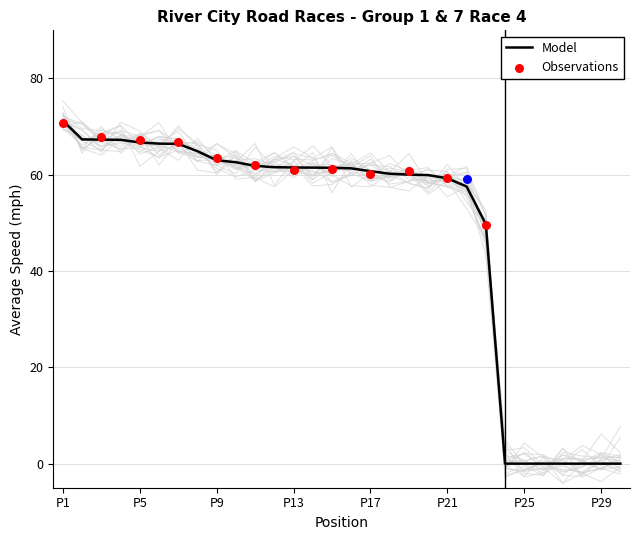

At how many categories does at least one series exceed 57?

22